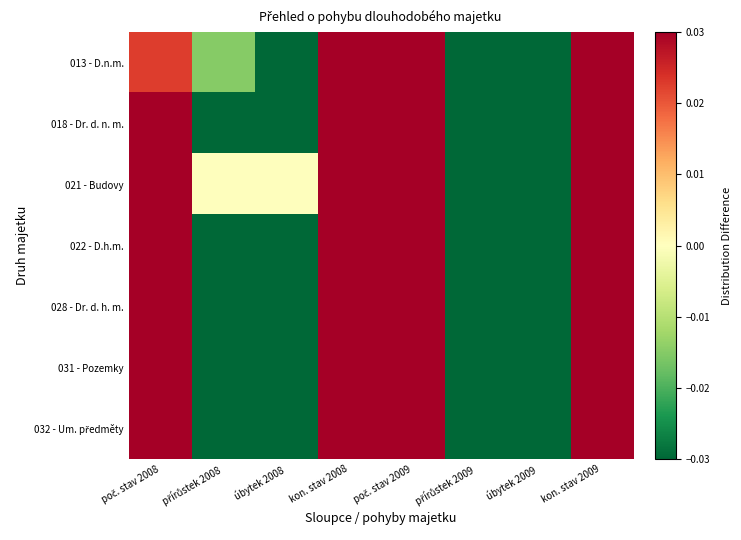

At how many categories does at least one series exceed 0?

4